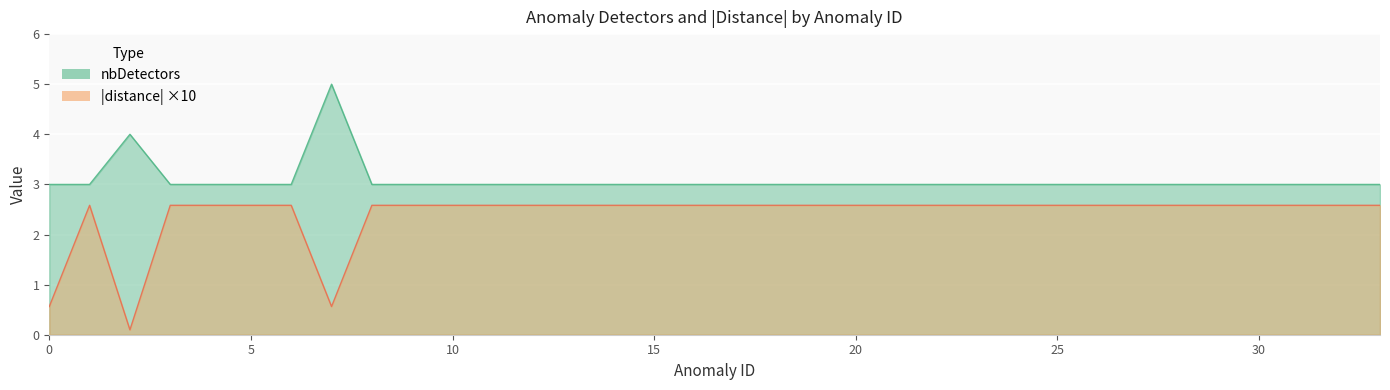

Is it true that distance equals -0.1 at 22?

False